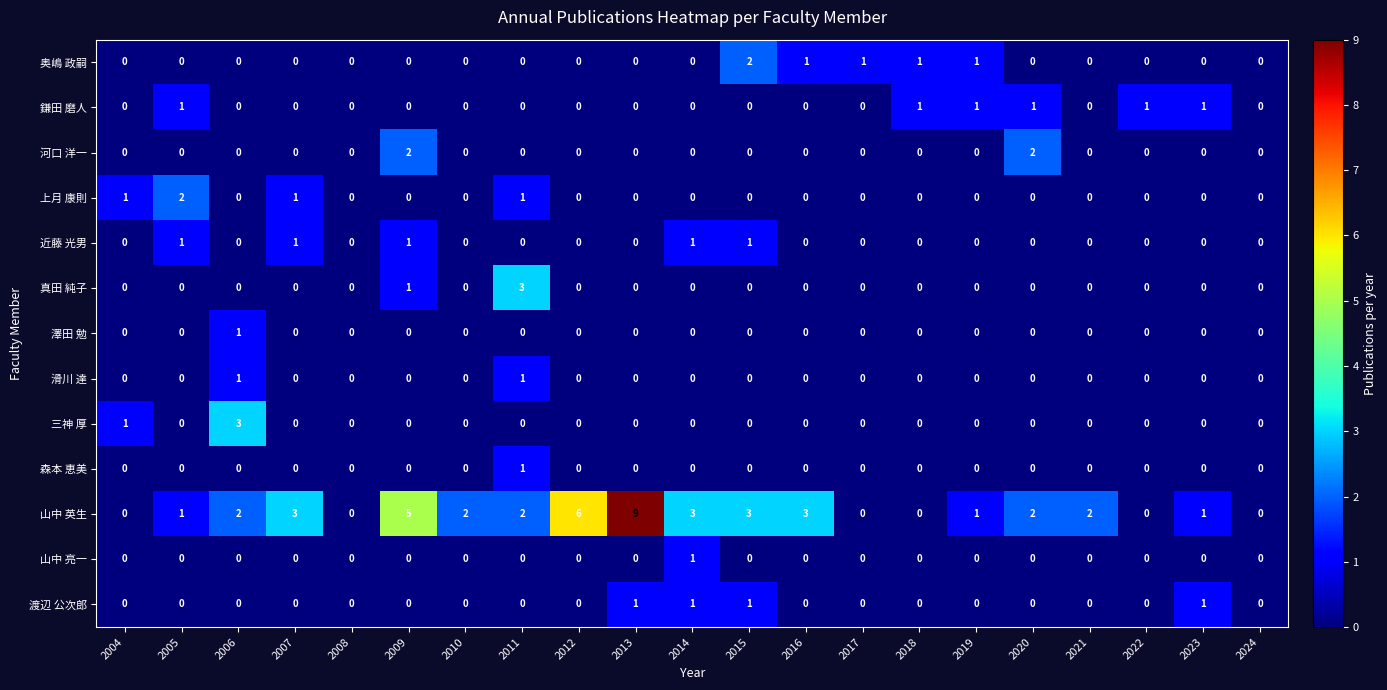

The value of 鎌田 磨人 at 2008 is 0. True or false?

True